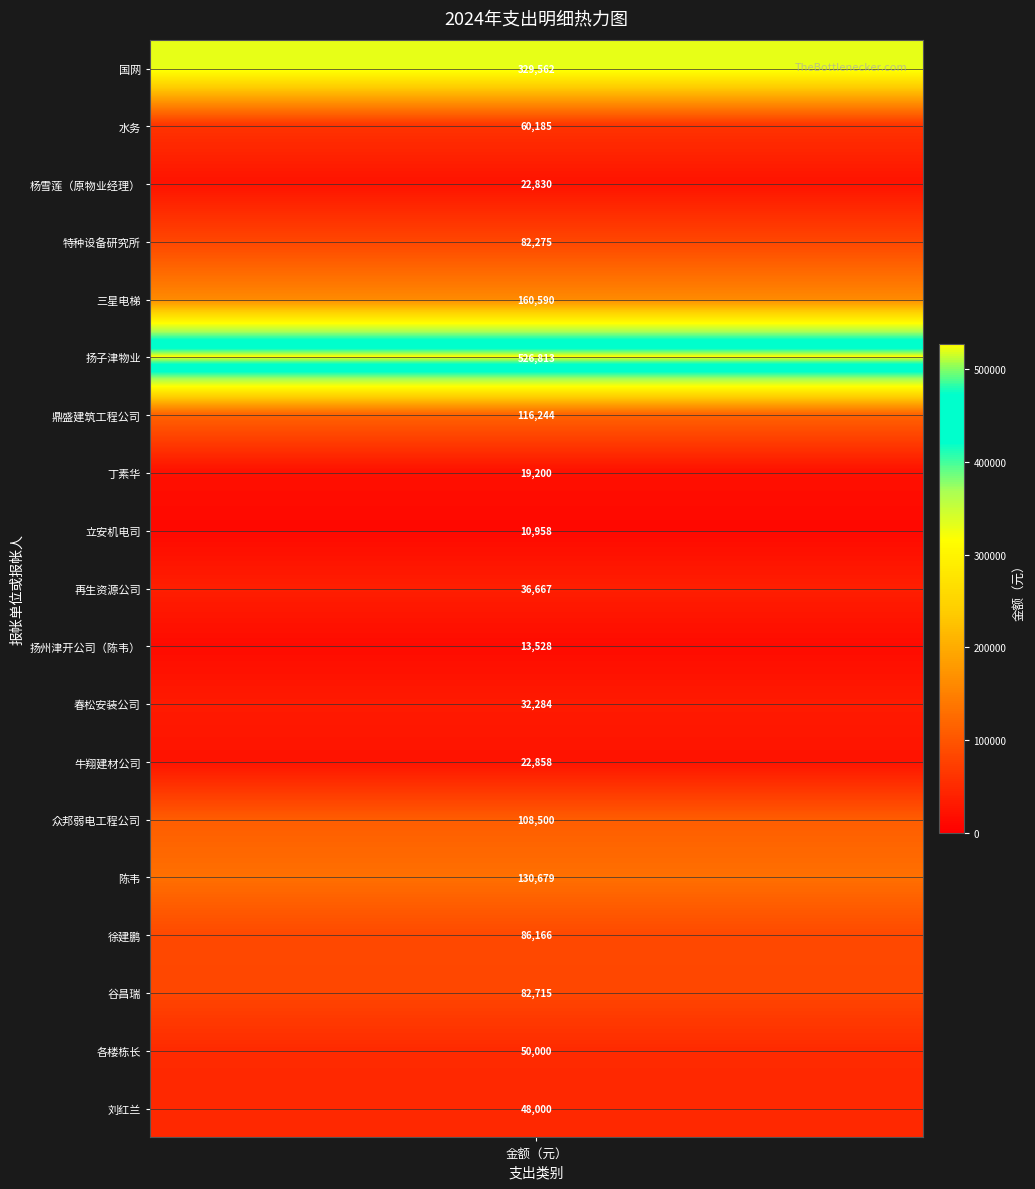

Reading left to right, list all the values displayed in this chart.

values=329562	1=60185	2=22830	3=82275	4=160590	5=526813	6=116244	7=19200	8=10958	9=36667	10=13528	11=32284	12=22858	13=108500	14=130679	15=86166	16=82715	17=50000	18=48000